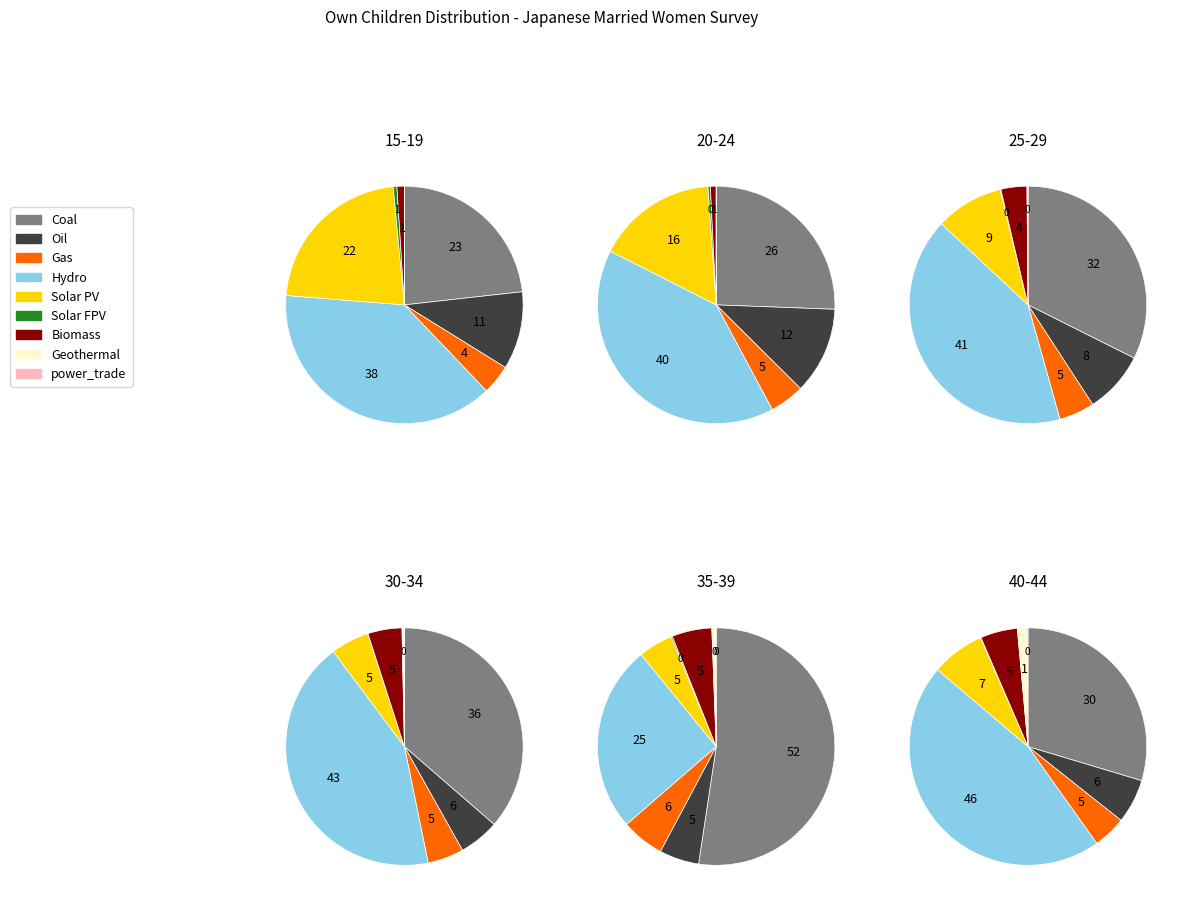

To the nearest percent, what is the difference between the largest and smallest slice percentages?

40%